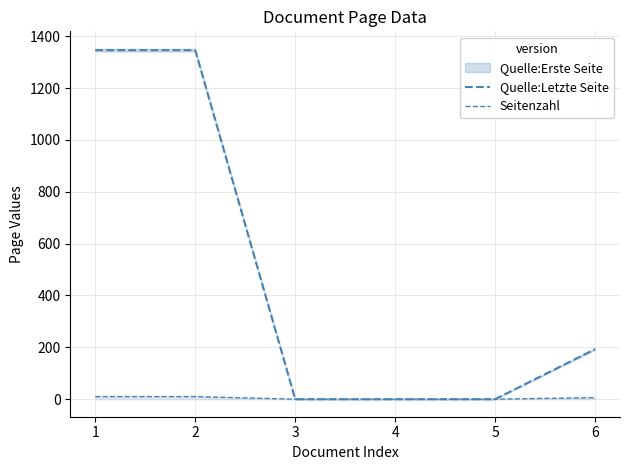

What is the value of the Seitenzahl point at the 1st from the left?

10